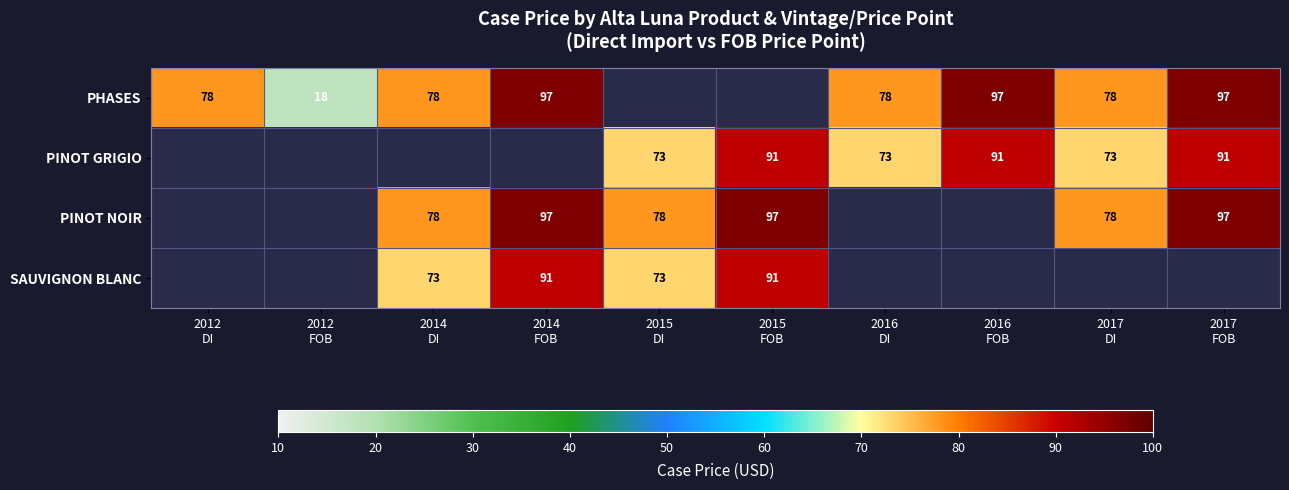

Which series has the largest total across all categories?

PHASES